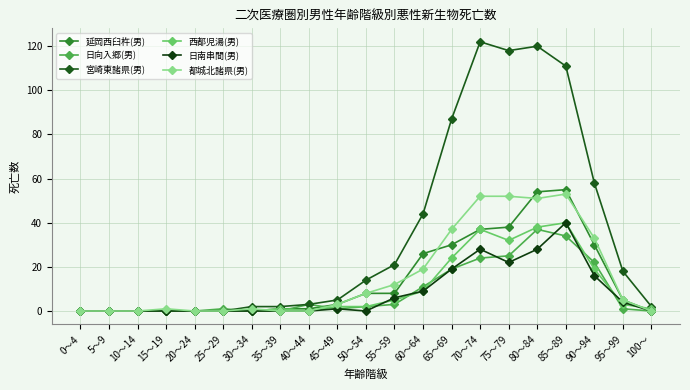

Does the chart have visible grid lines?

Yes